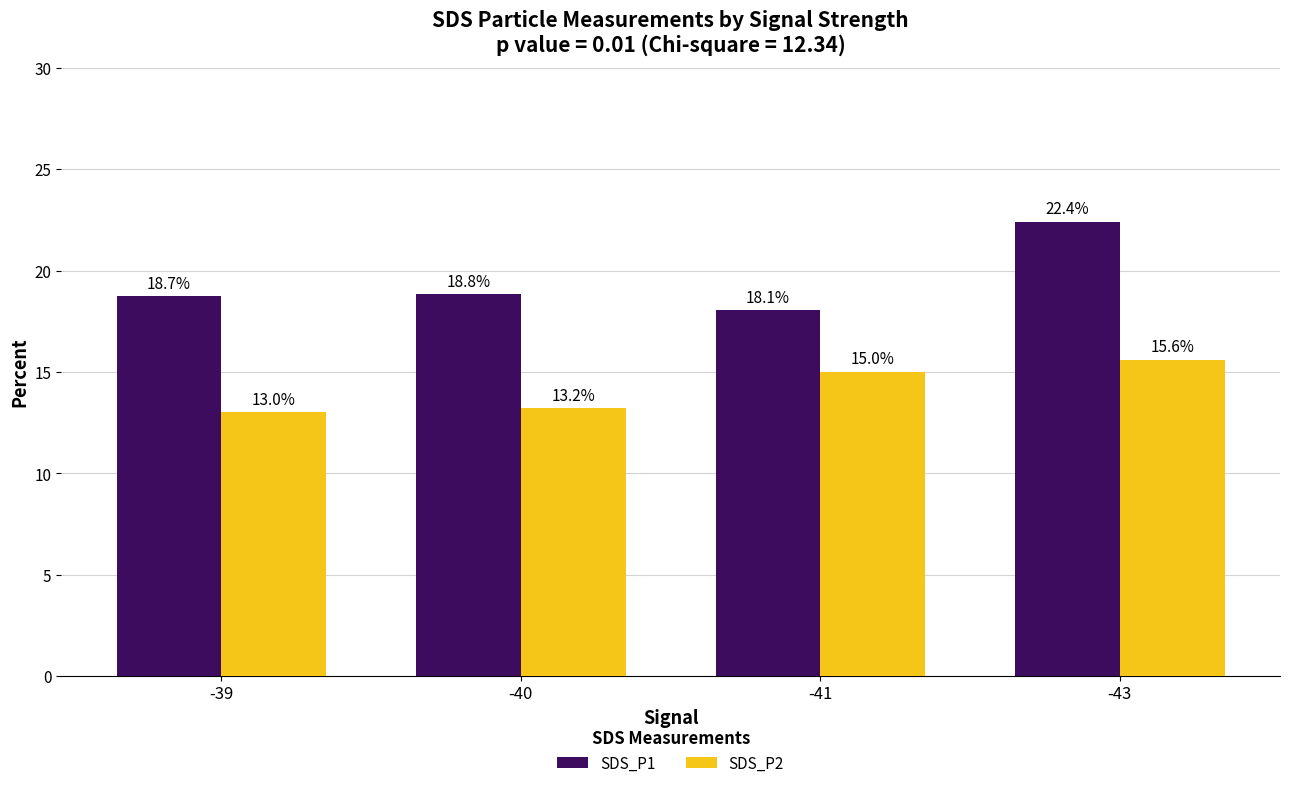

At which category is the sum across all series the highest?

-43